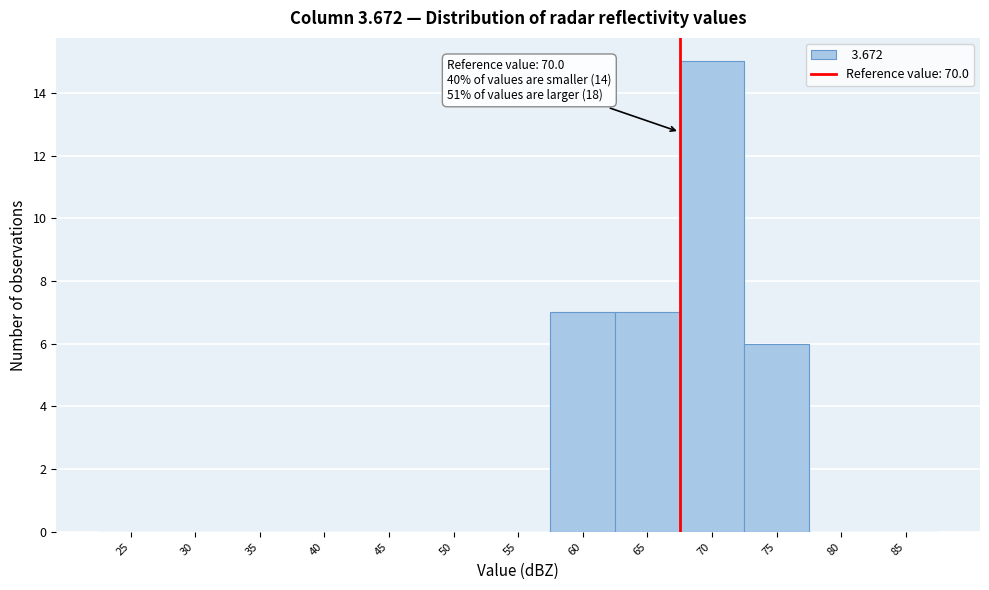

Reading left to right, list all the values displayed in this chart.

25=0	30=0	35=0	40=0	45=0	50=0	55=0	60=7	65=7	70=15	75=6	80=0	85=0